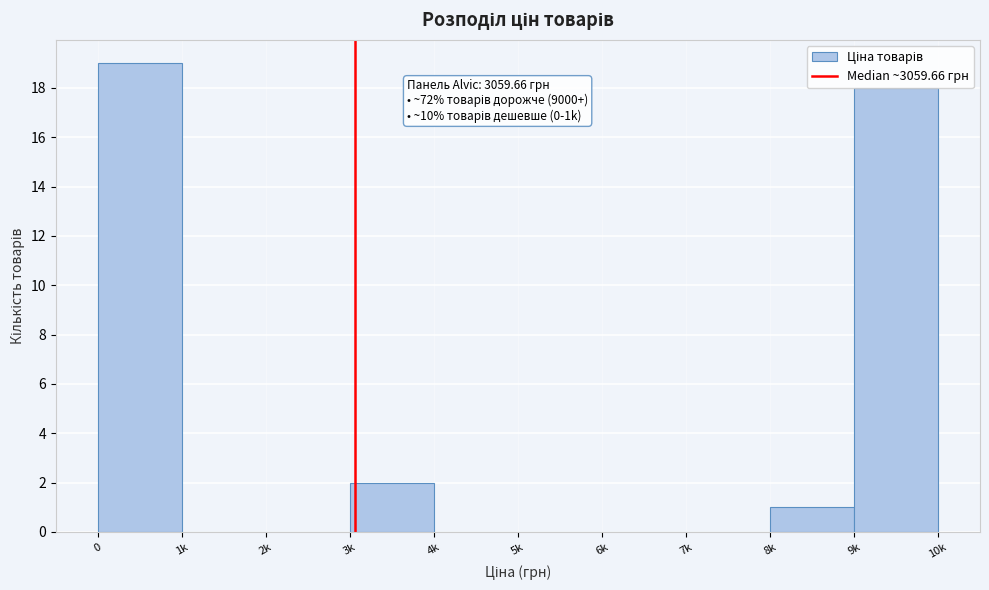

Where is the data nearest to the value 9?

3k